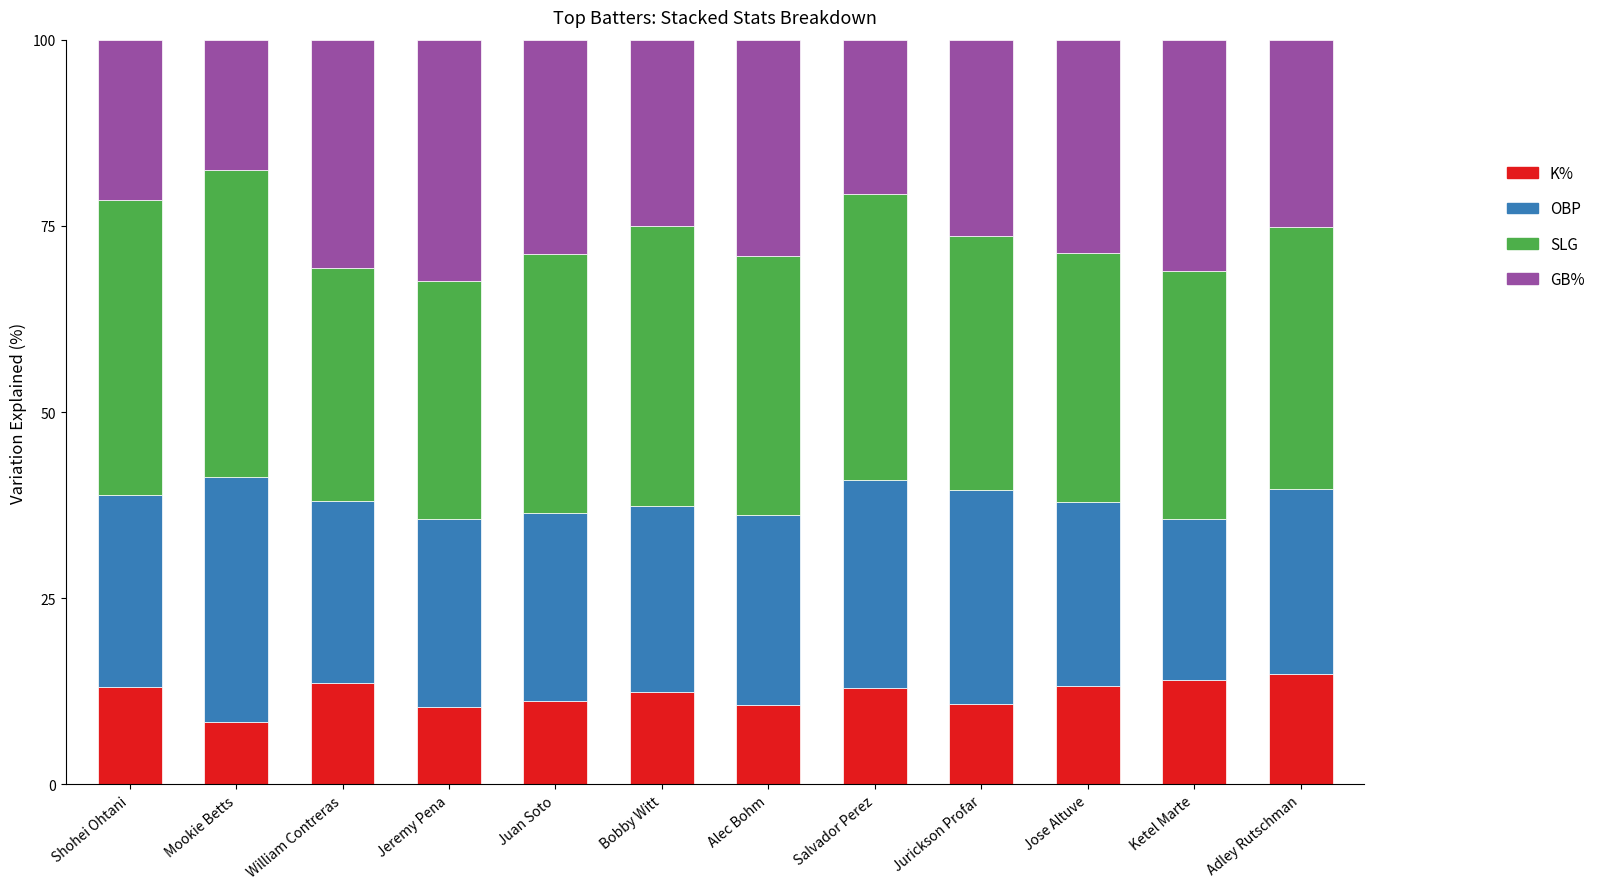

What is the total value across all series at William Contreras?

100.0